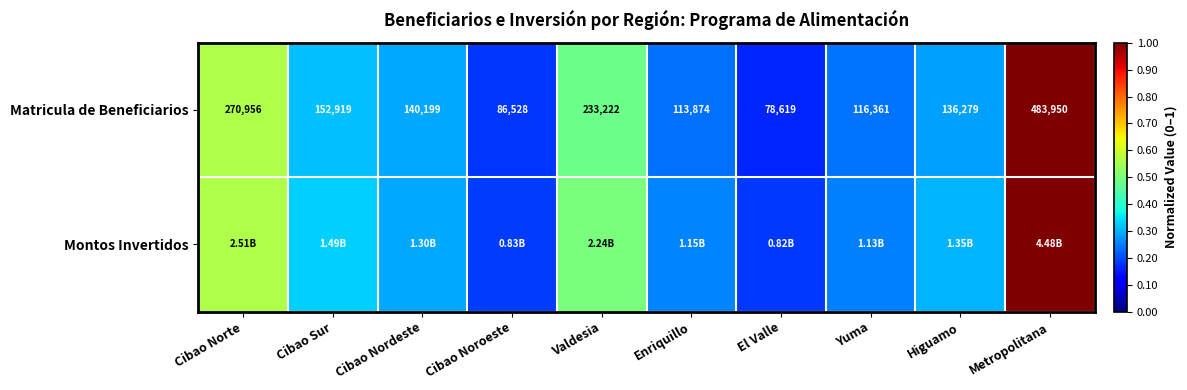

What is the greatest value displayed?

1.0